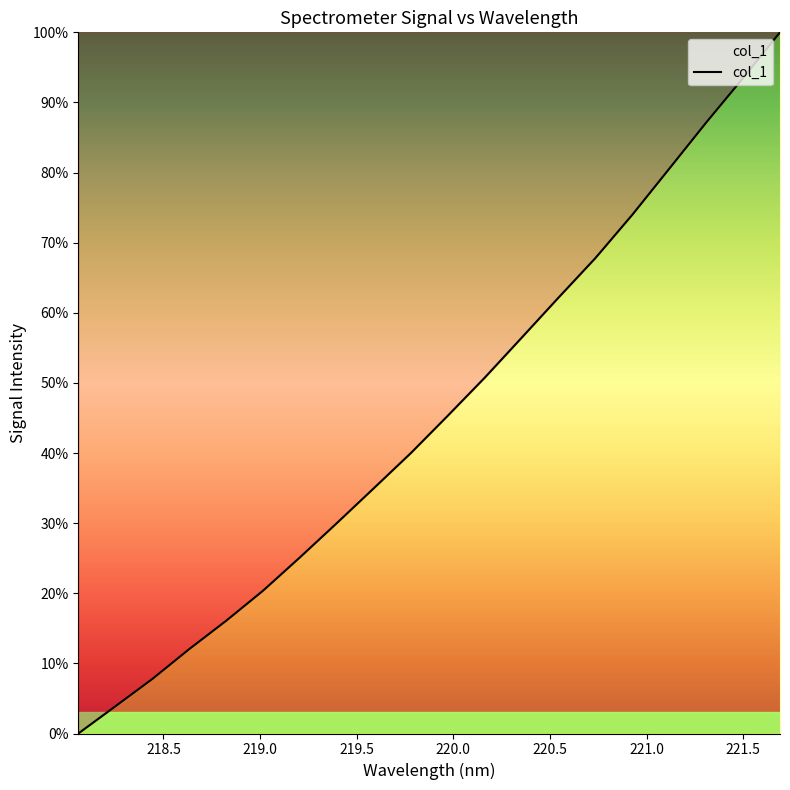

What is the maximum value shown in the chart?

100.0